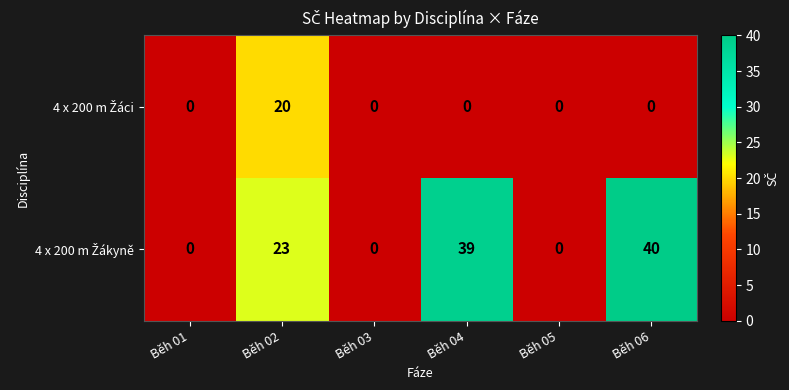

Which category has the highest value across all series?

Běh 06